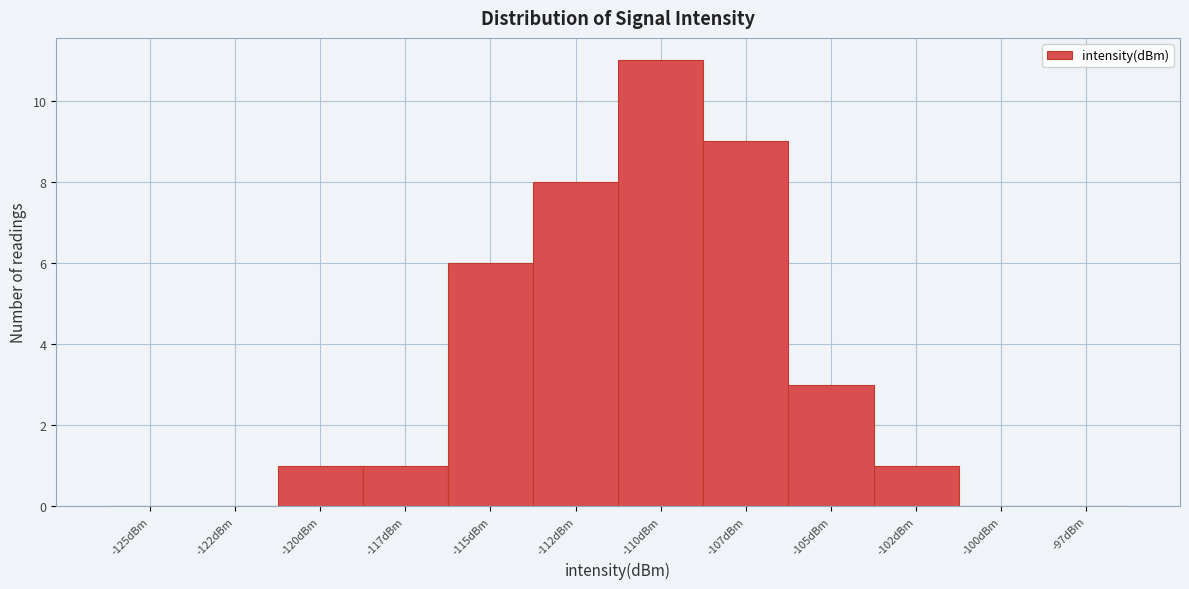

Reading right to left, what are all the values shown in this chart?

-97dBm=0	-100dBm=0	-102dBm=1	-105dBm=3	-107dBm=9	-110dBm=11	-112dBm=8	-115dBm=6	-117dBm=1	-120dBm=1	-122dBm=0	-125dBm=0